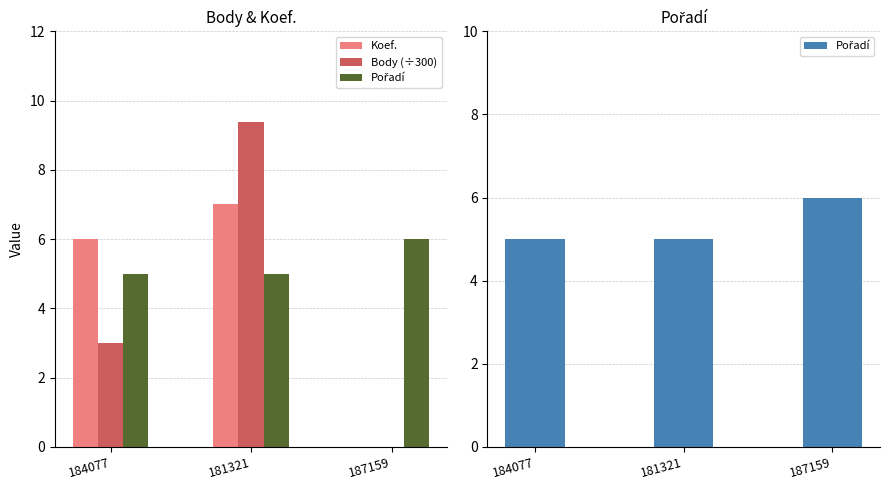

Which series has the largest total across all categories?

Pořadí